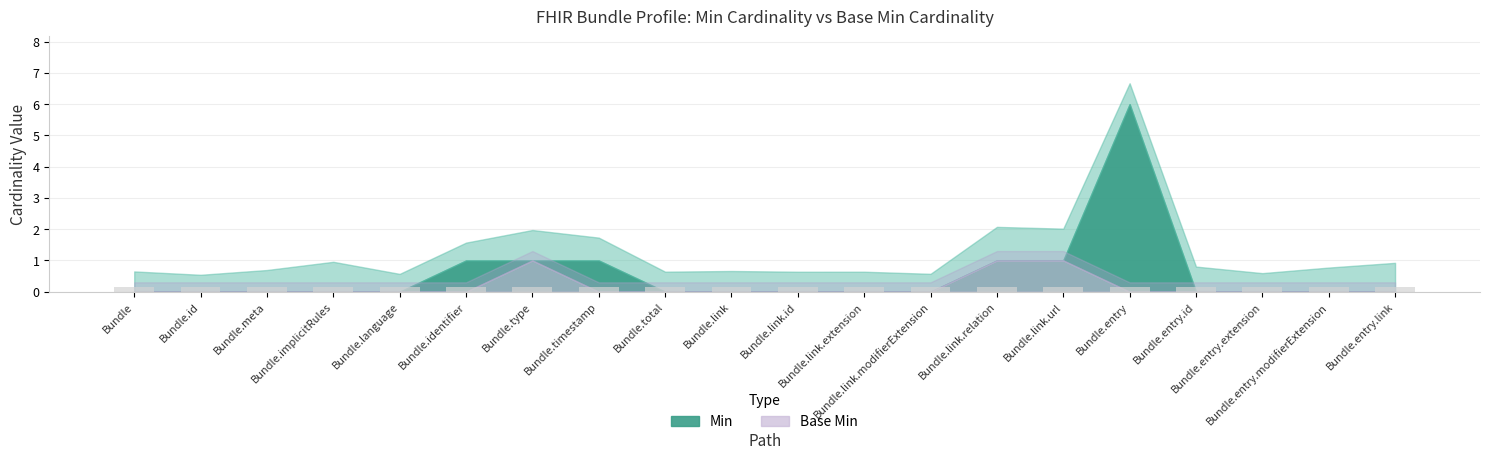

At which category is the sum across all series the highest?

Bundle.entry